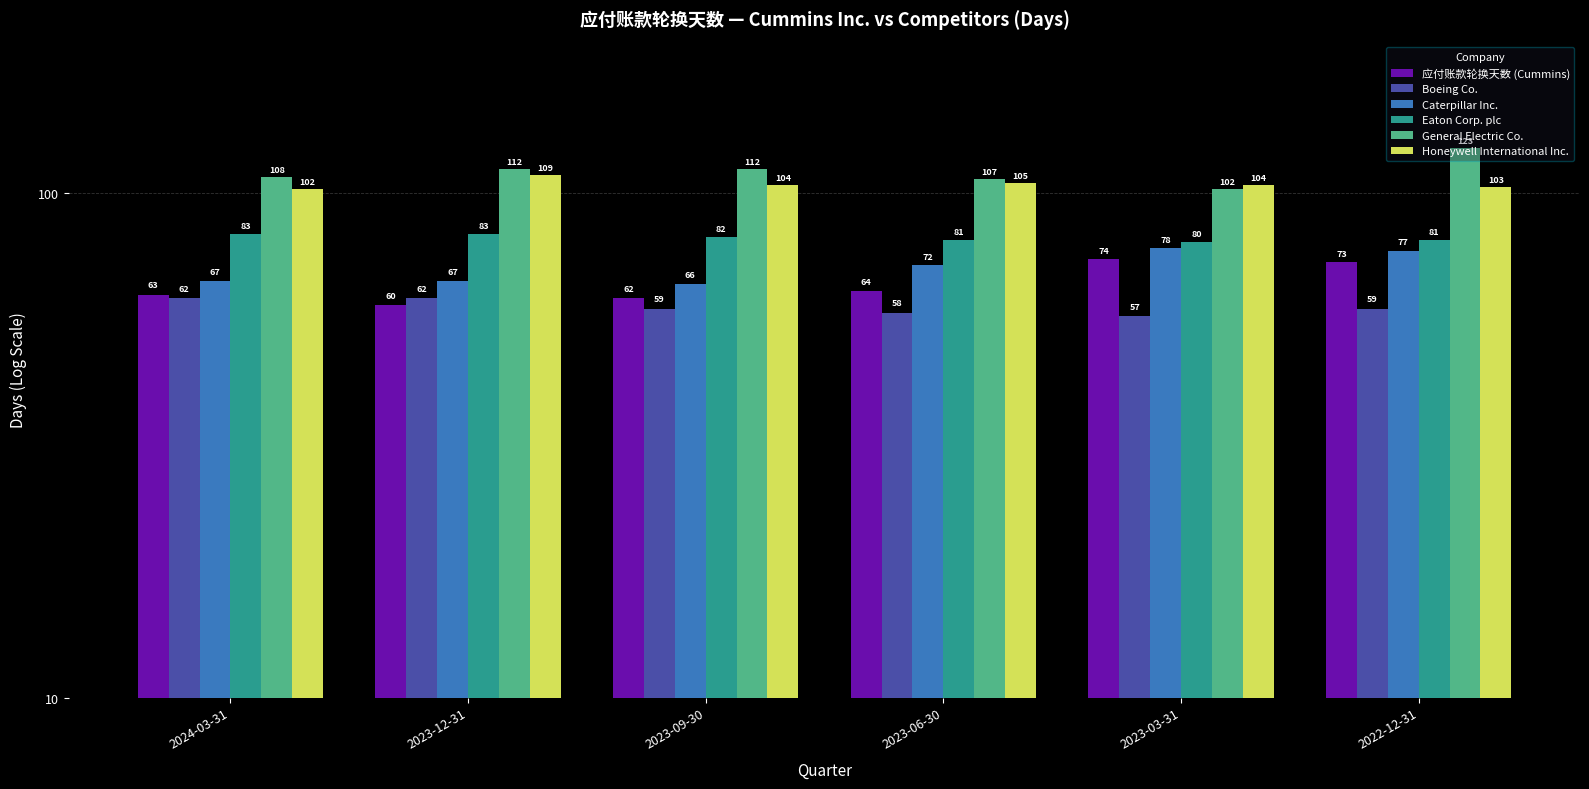

Which has a higher value, 2023-03-31 or 2022-12-31?

2023-03-31